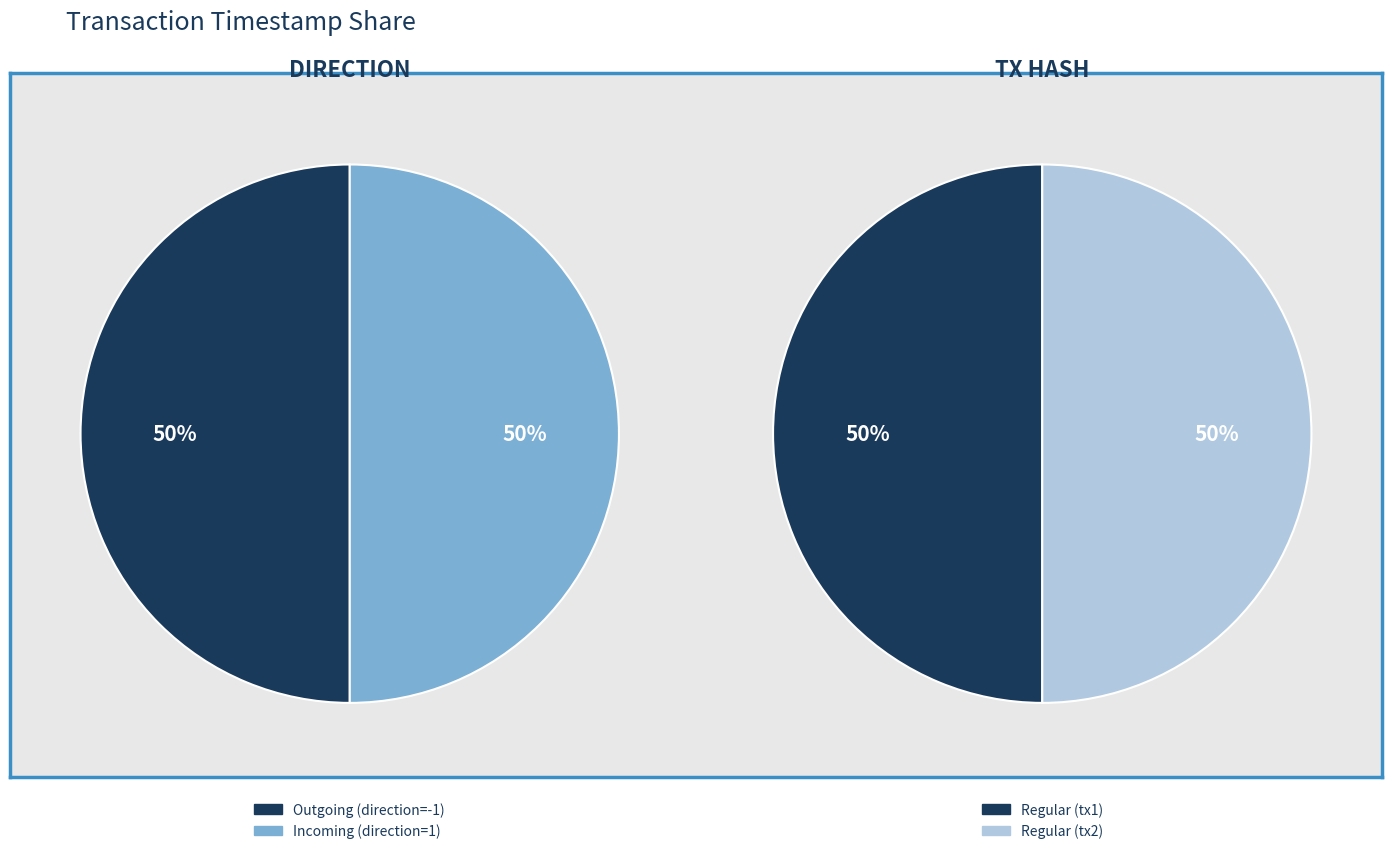

Count the number of slices in the pie.

2